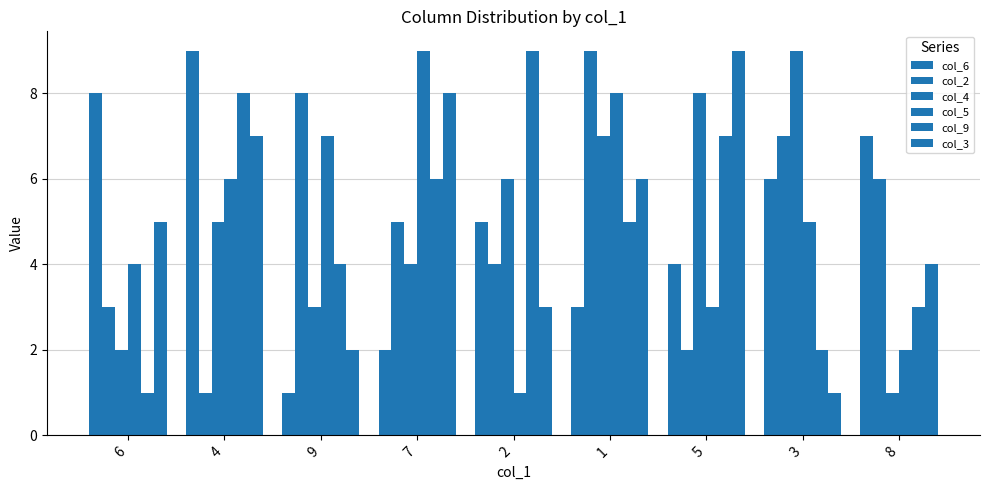

How many data points in col_5 are less than 5?

4